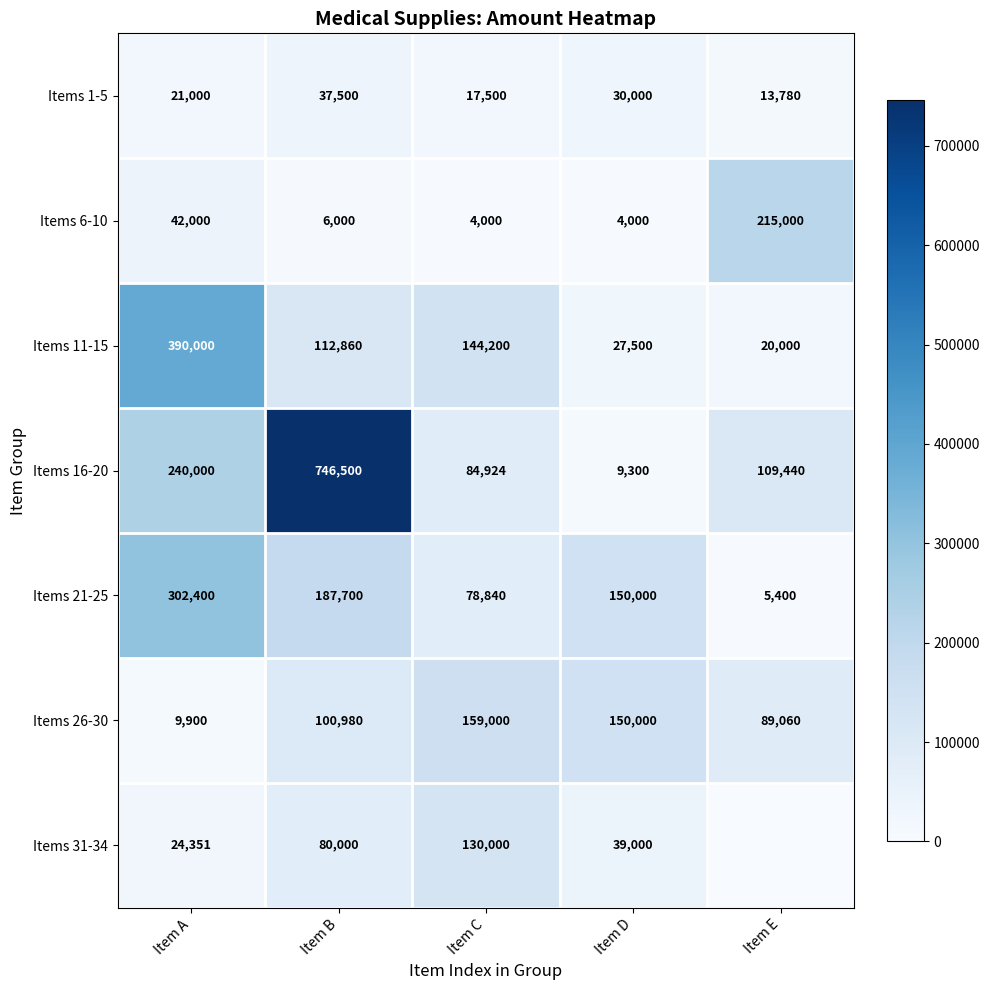

How many values in the Items 11-15 series are below 112860?

2